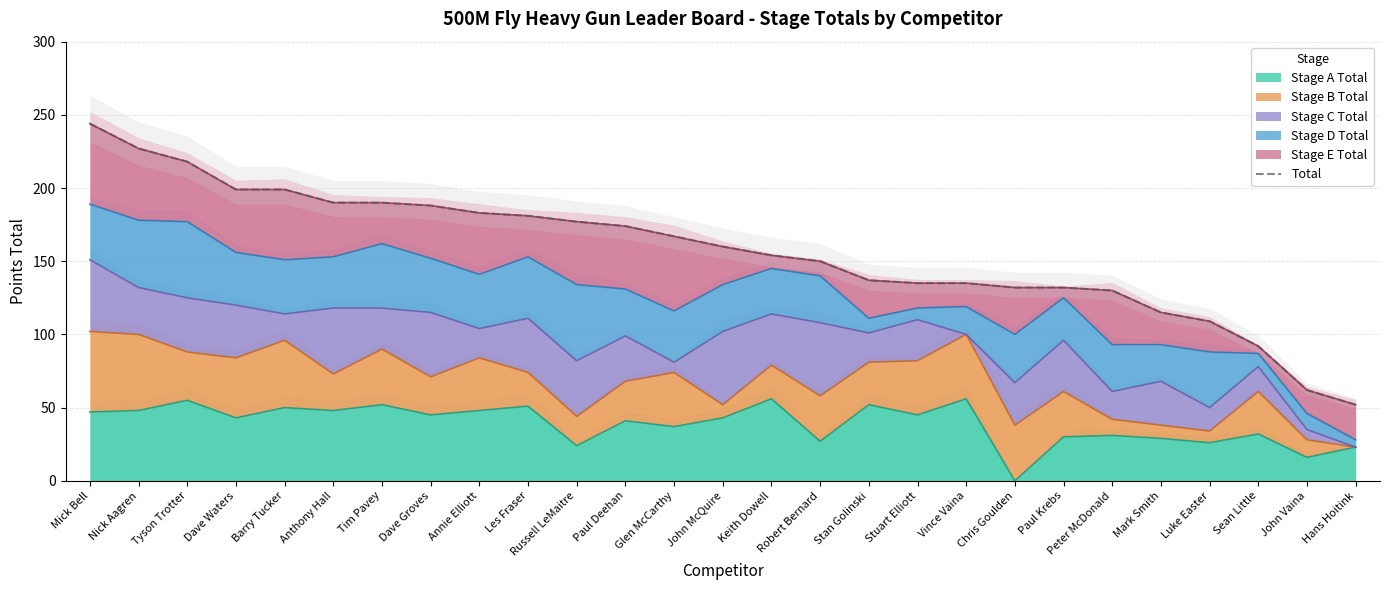

Is it true that the value at Mick Bell is 433.1?

False